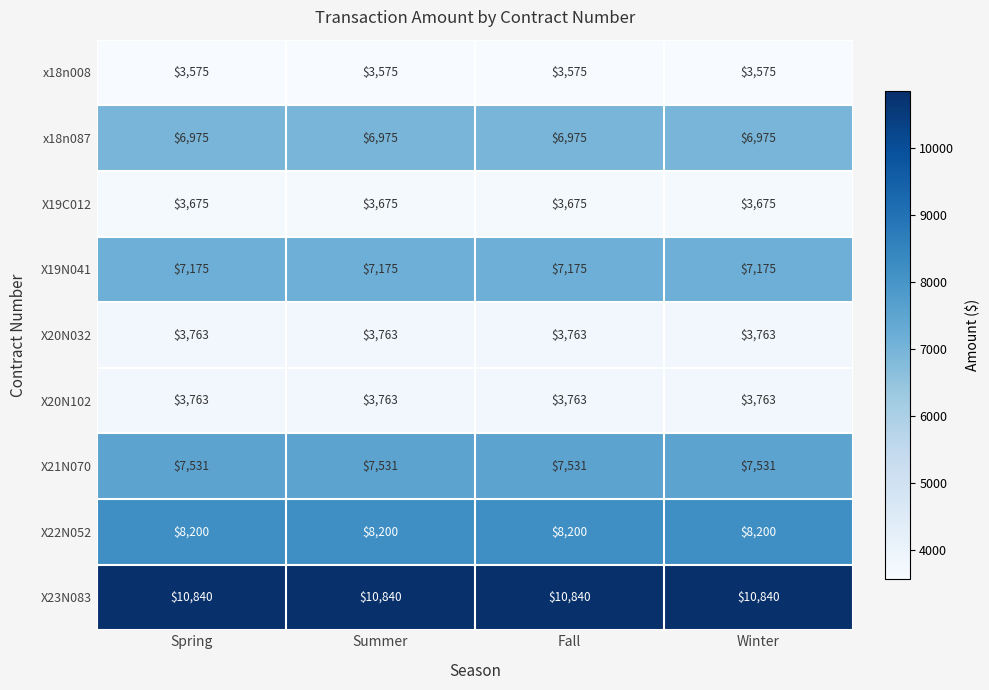

What is the sum of the X23N083 values at Winter and Summer?

21680